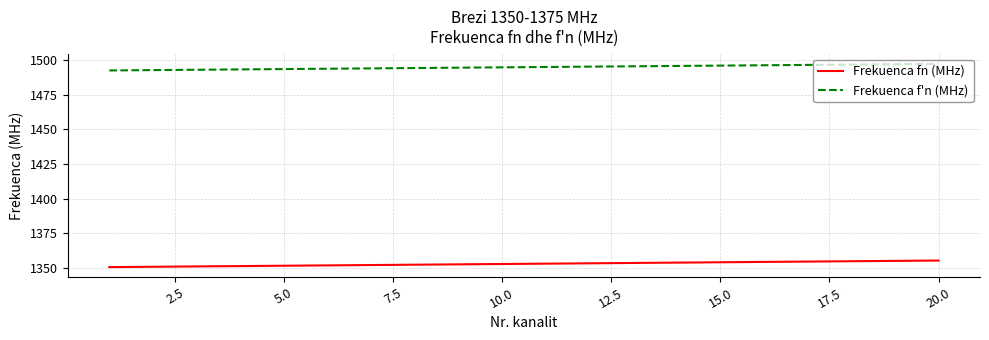

List the series in order of their peak value, lowest first.

Frekuenca fn (MHz), Frekuenca f'n (MHz)